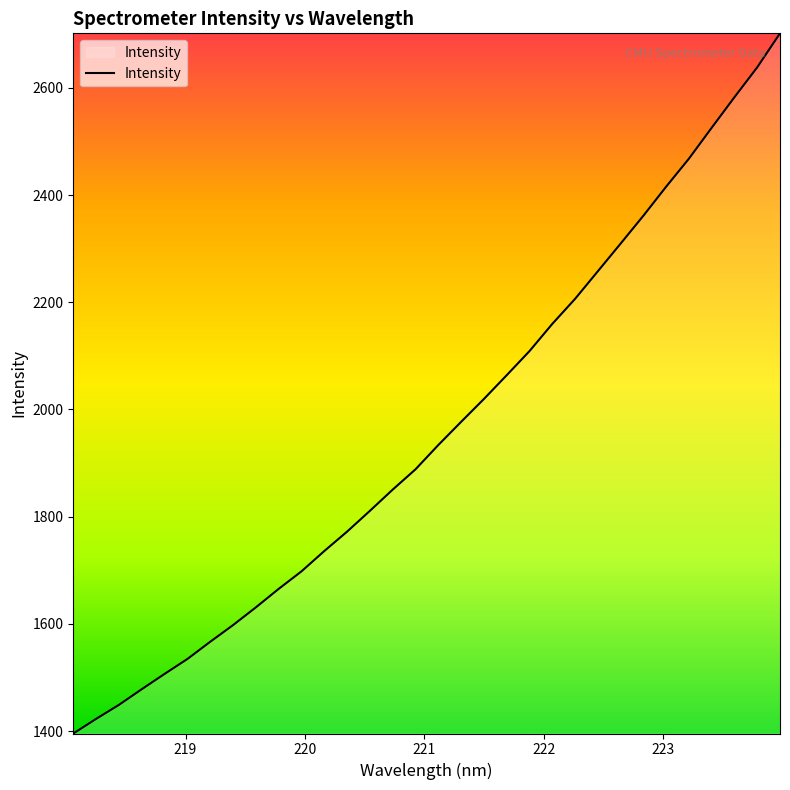

What is the difference between the maximum and minimum values?

1306.5